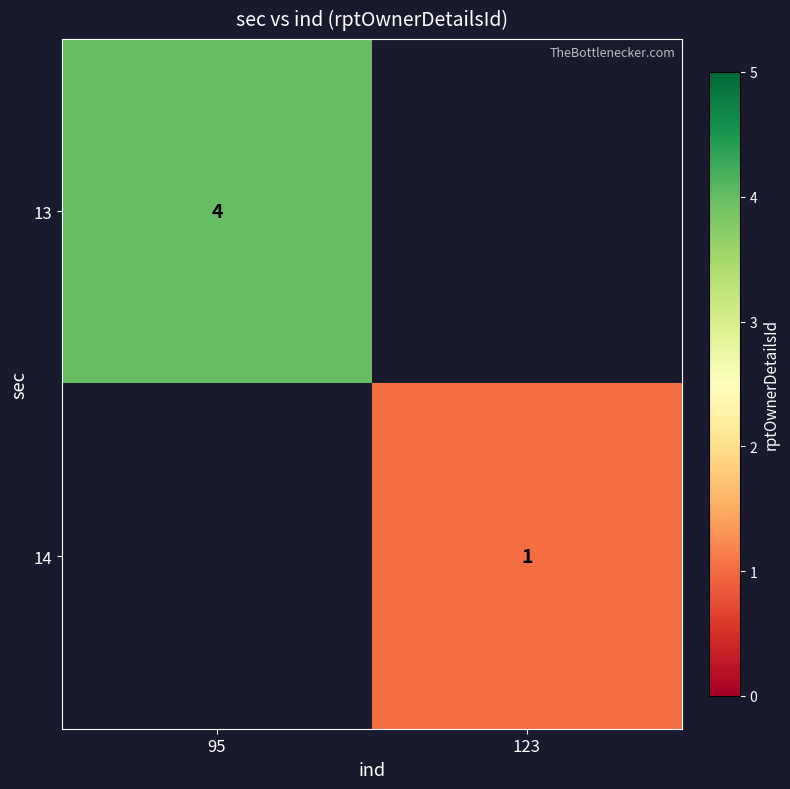

True or false: 14 has a value of 1 at 123.

True